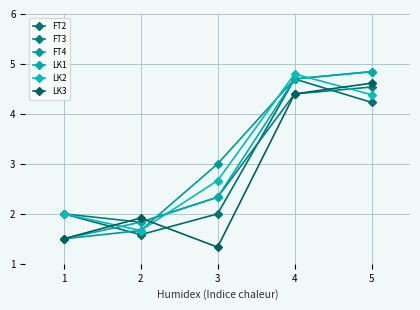

What is the difference between the second highest and minimum values in the LK3 series?

3.1